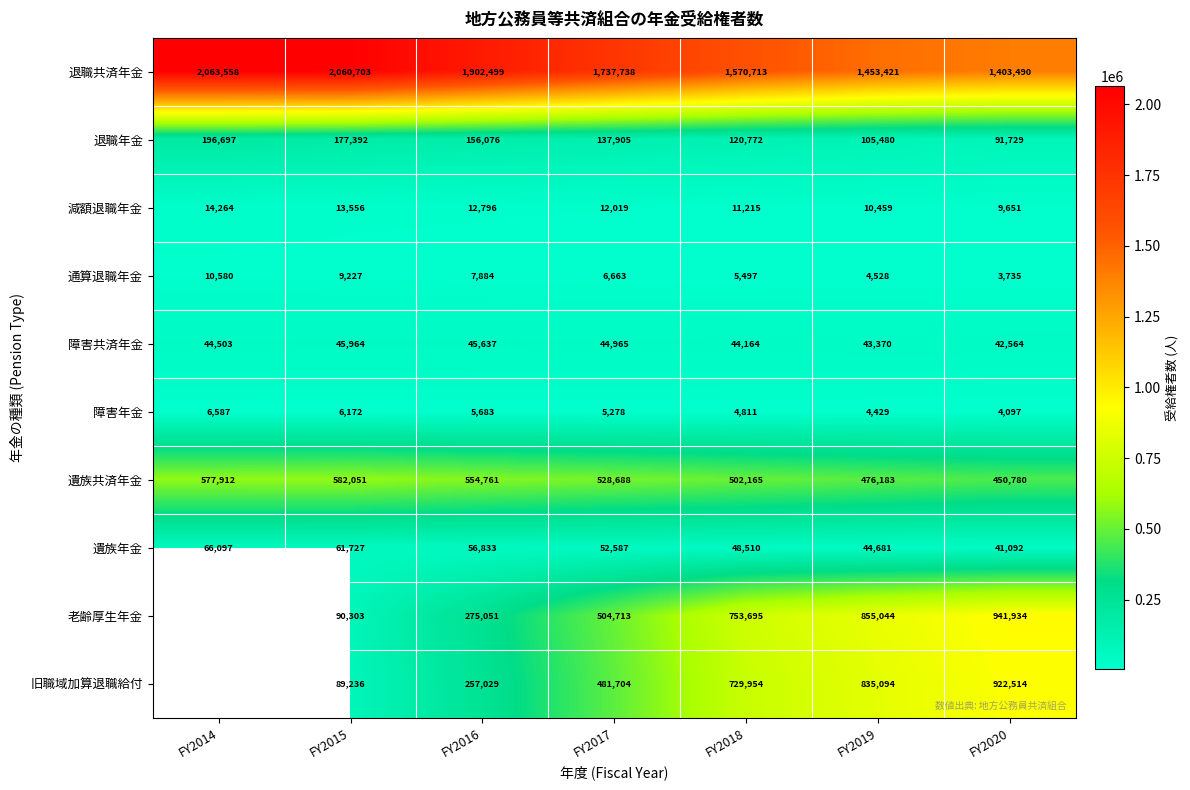

Between FY2016 and FY2019, which series saw the biggest shift?

老齢厚生年金